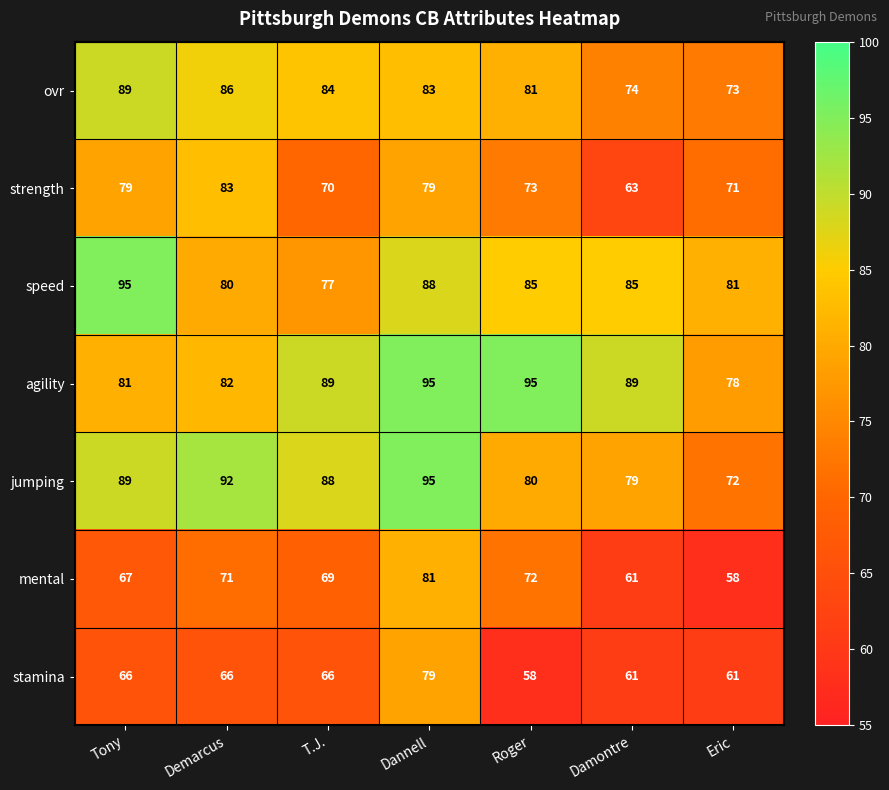

What is the difference between the highest and lowest values at Dannell?

16